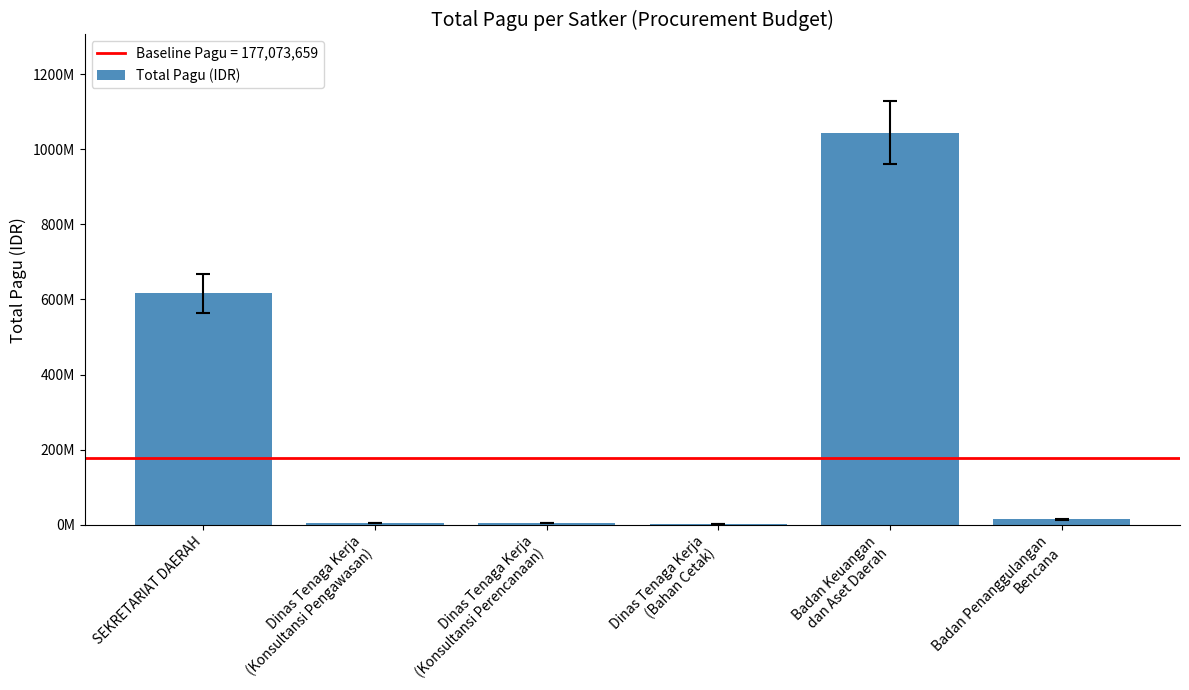

Are the bars horizontal?

No